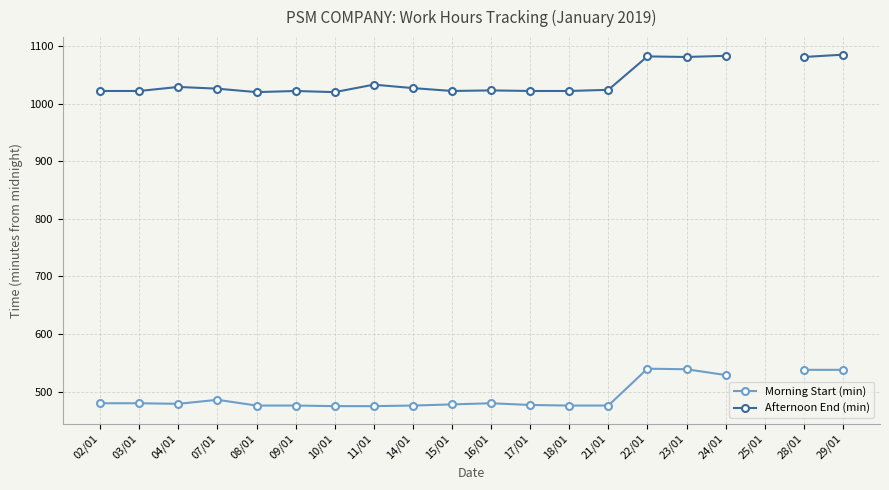

True or false: Afternoon End (min) and Morning Start (min) cross at least once.

False